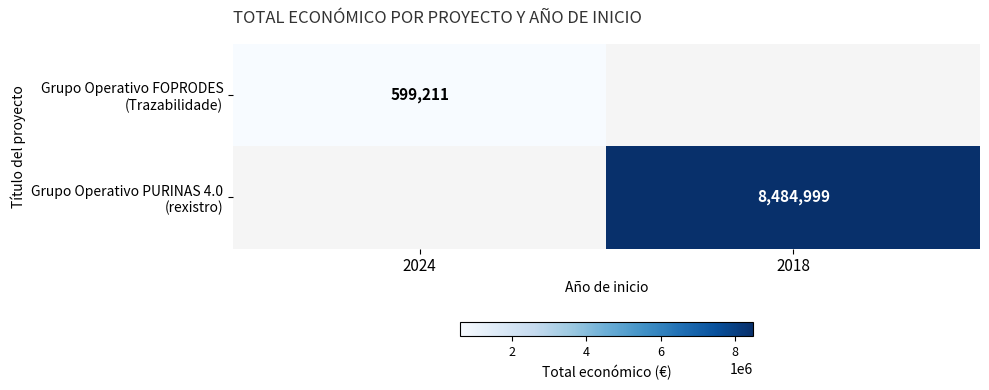

What is the minimum value shown in the chart?

599211.0